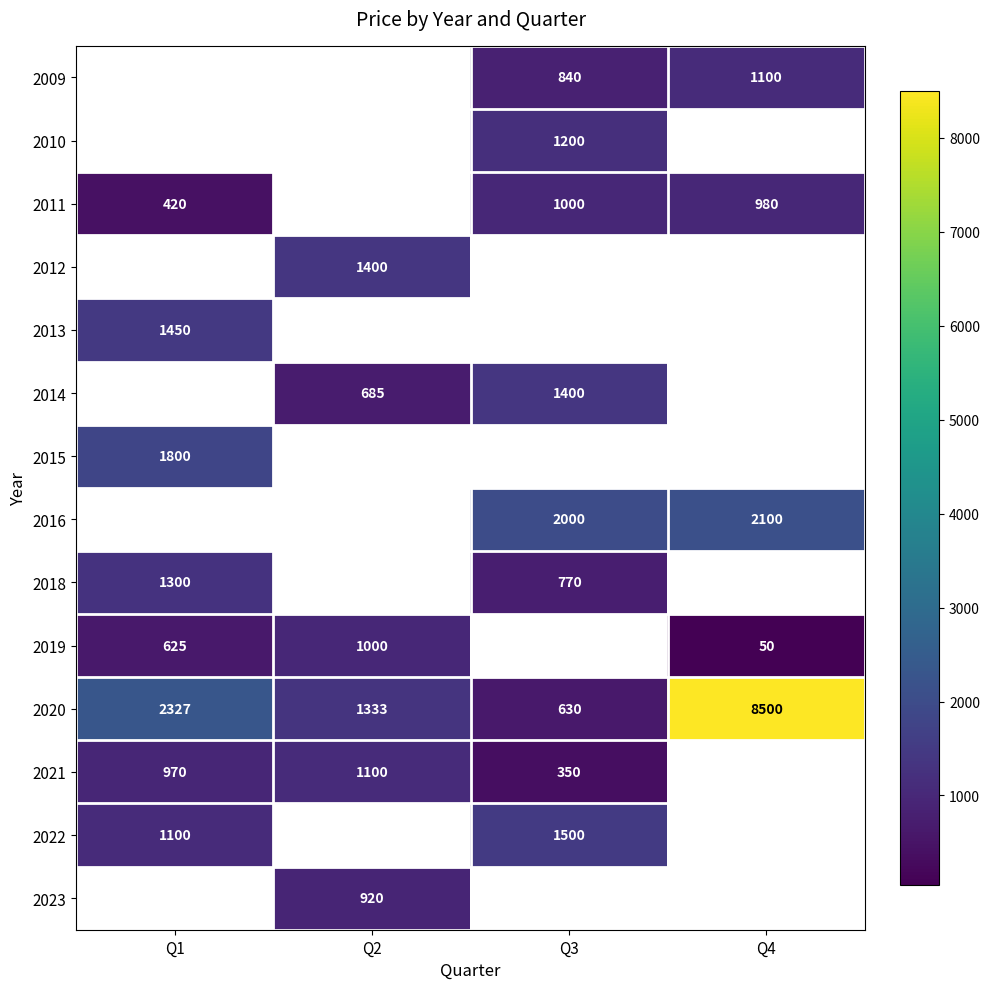

The value of 2009 at Q4 is 1100. True or false?

True